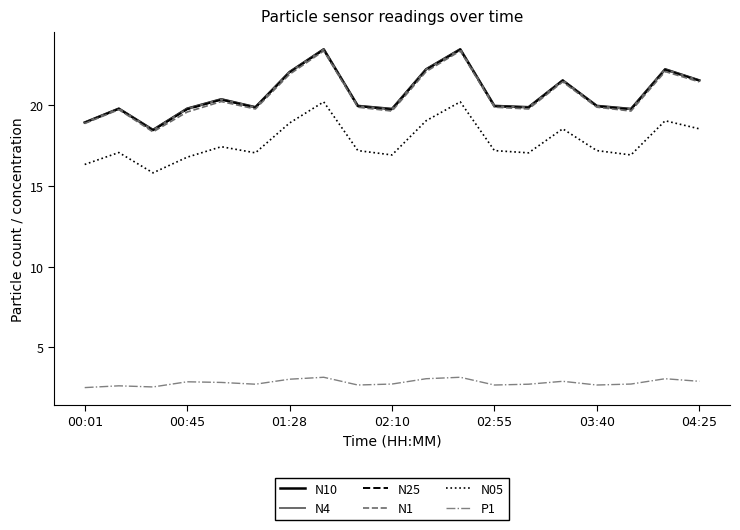

What is the greatest value displayed?

23.5